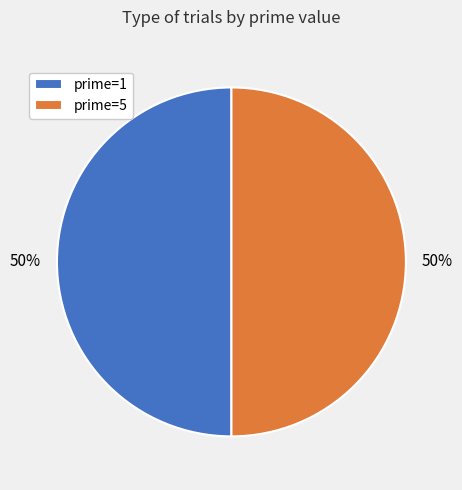

What percentage is the prime=1 slice, to the nearest percent?

50%